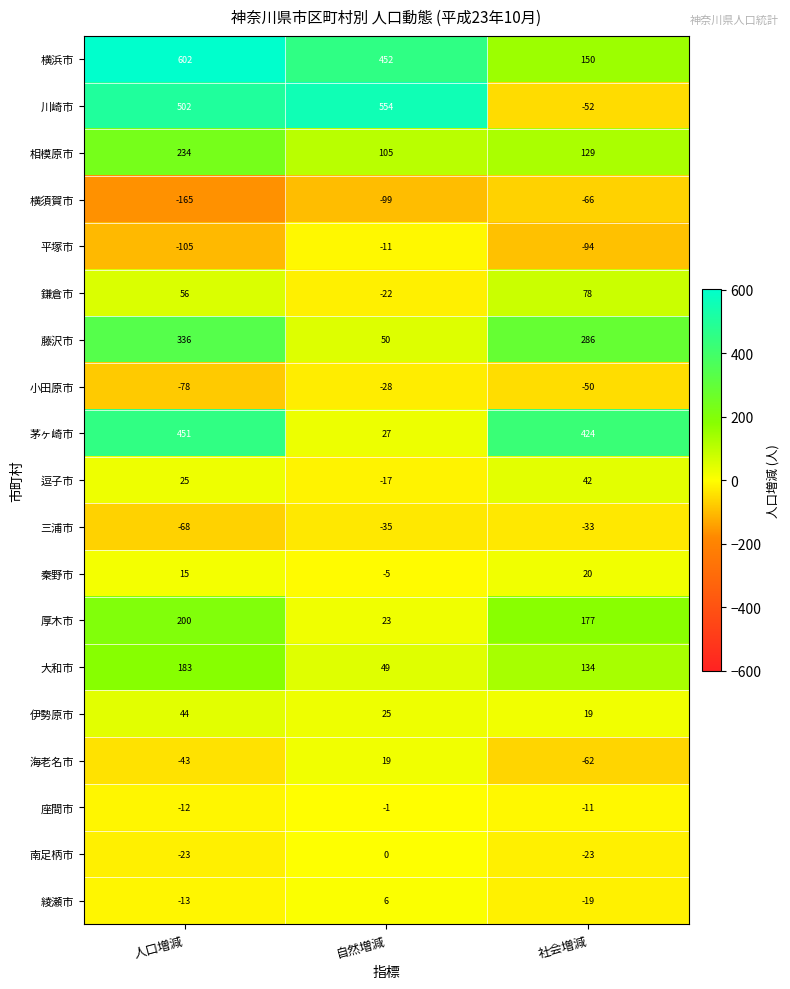

How many categories are shown in the chart?

3